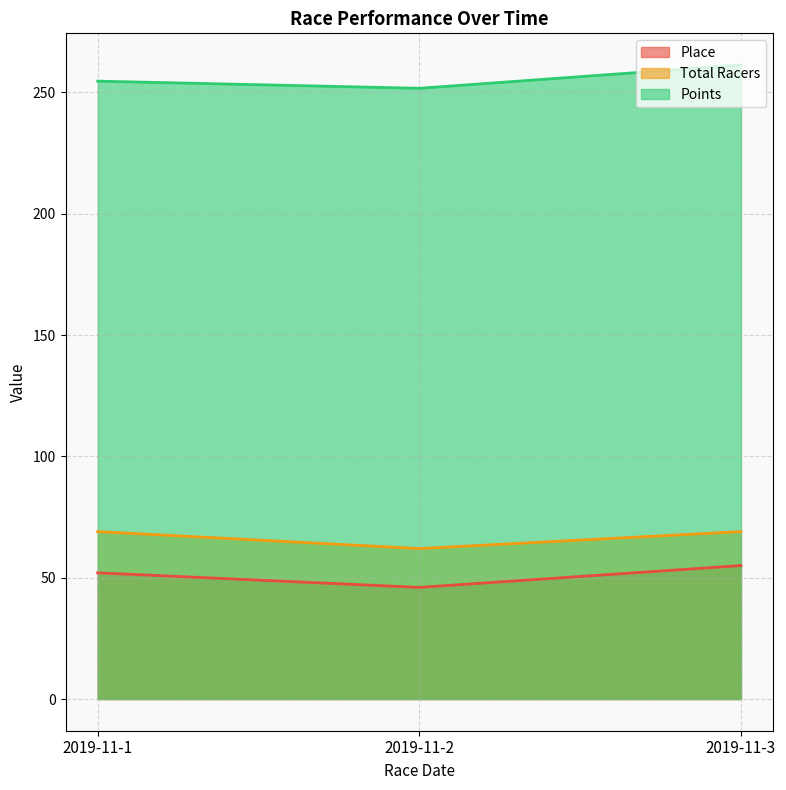

Which series has the largest range (max minus min)?

Points